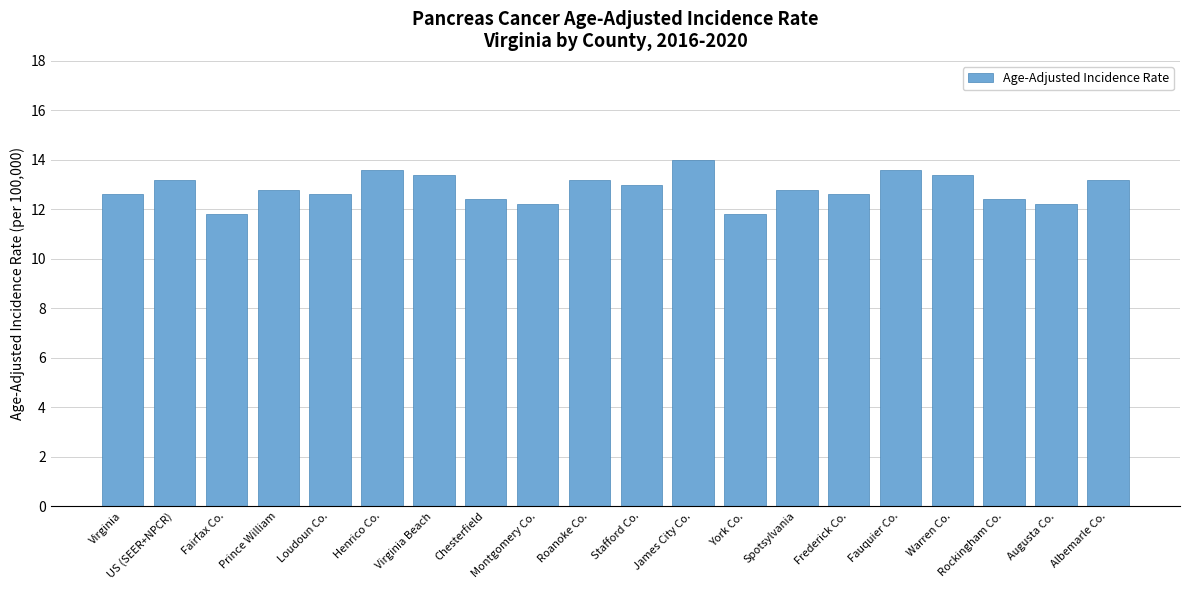

Reading right to left, list all the values displayed in this chart.

13.2	12.2	12.4	13.4	13.6	12.6	12.8	11.8	14.0	13.0	13.2	12.2	12.4	13.4	13.6	12.6	12.8	11.8	13.2	12.6